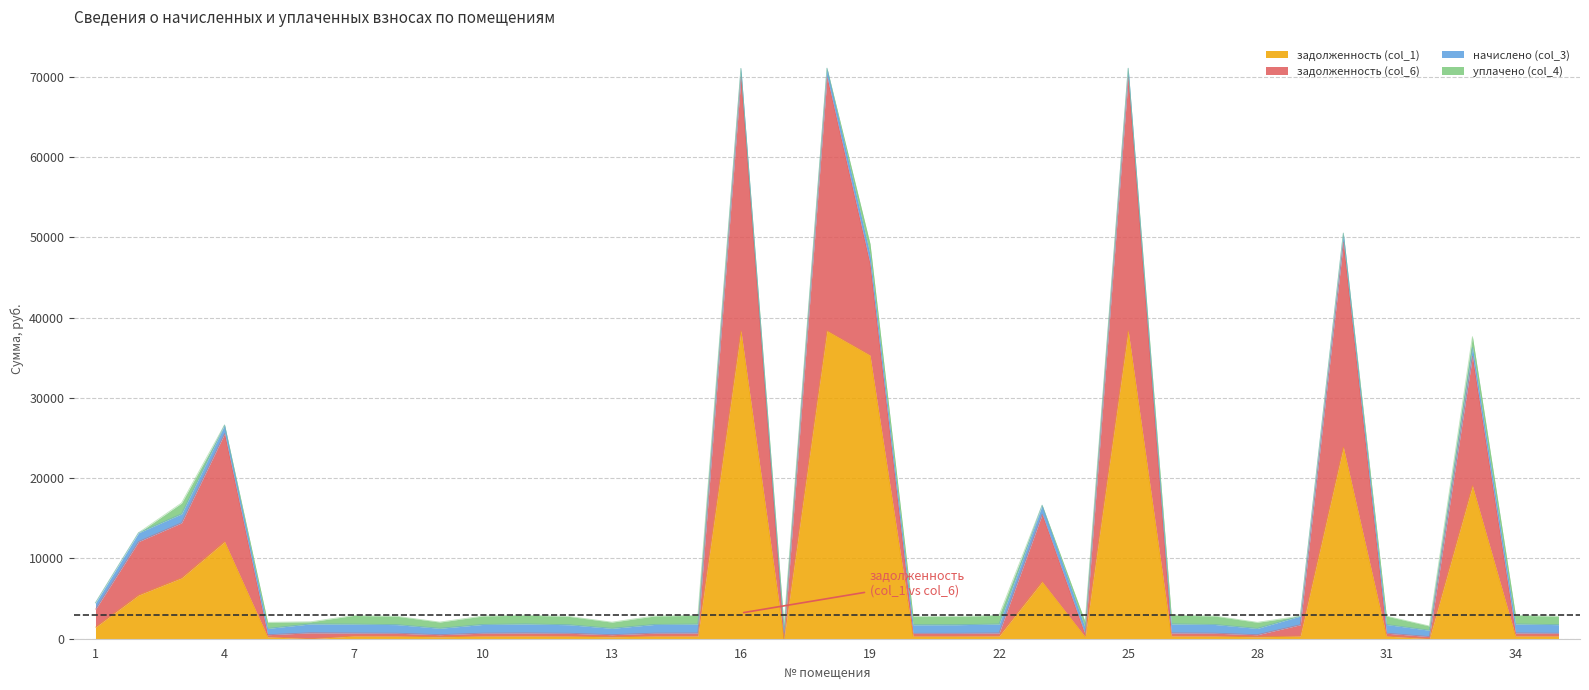

What is the value of the начислено (col_3) point at the 33rd from the left?

1087.6